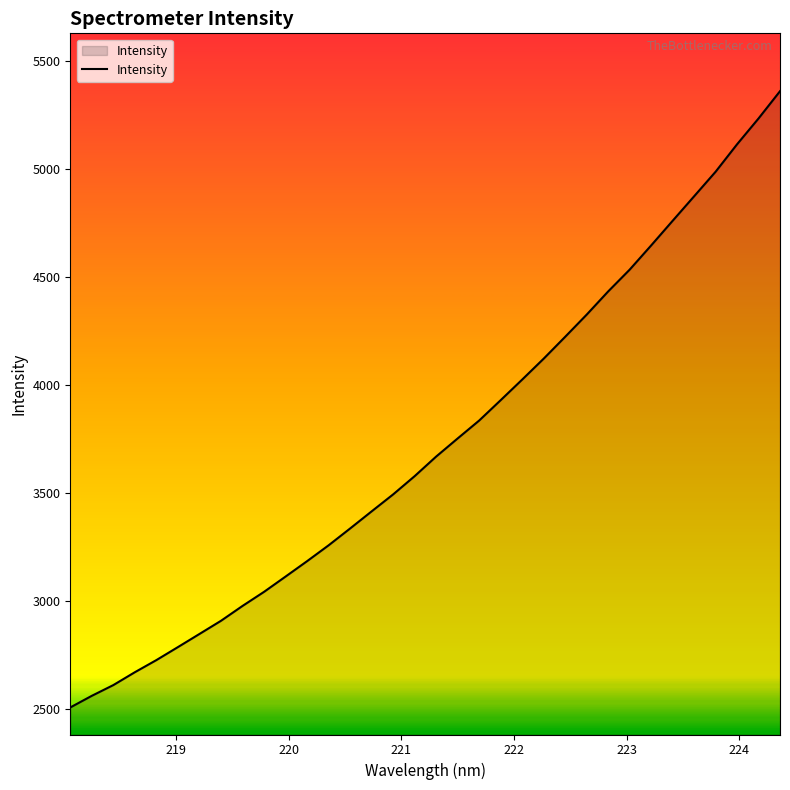

What is the difference between the maximum and minimum values?

2855.3